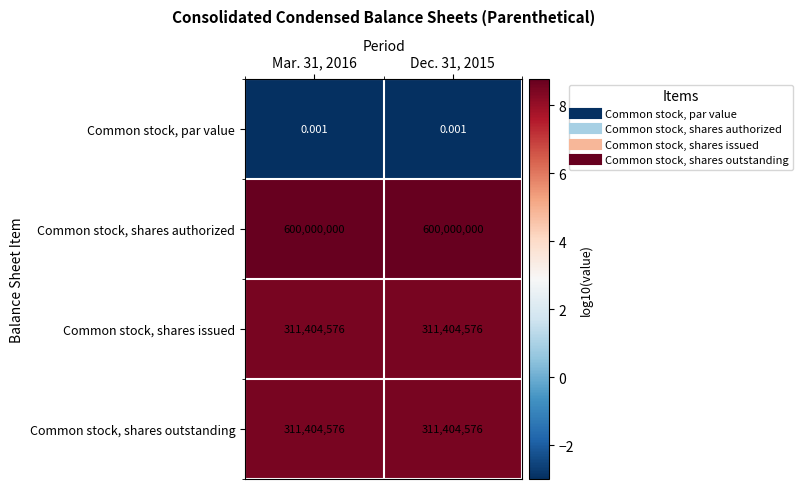

Is the value of Common stock, par value at Mar. 31, 2016 greater than the value of Common stock, shares issued at Dec. 31, 2015?

No